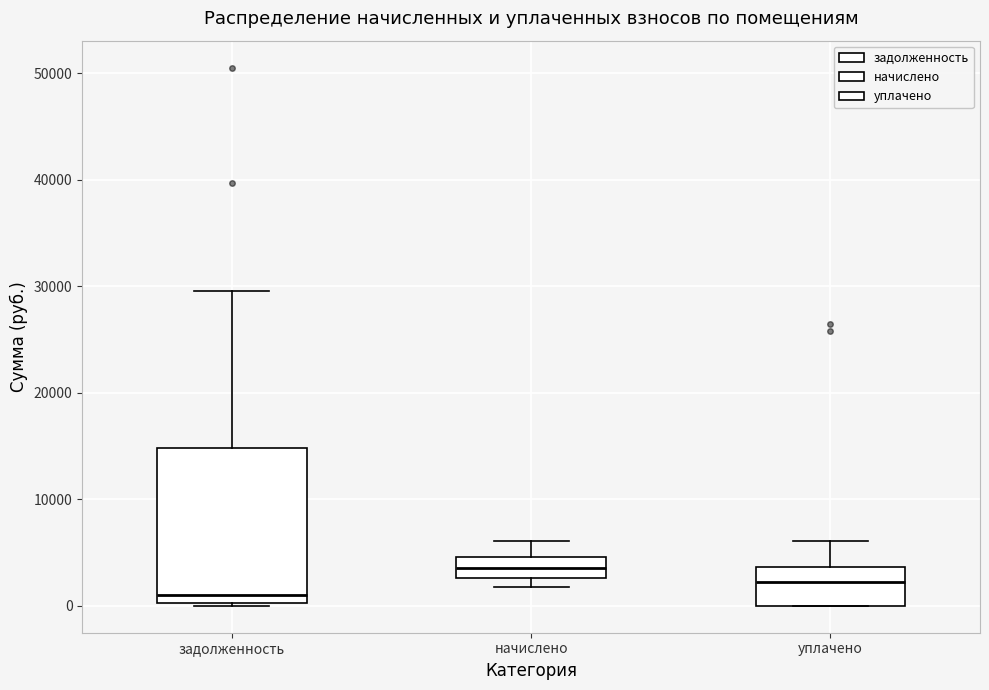

Where does the upper whisker of the box for уплачено end on the y-axis? The values are not printed on the chart, so give them approximately, as read against the axis.

6000